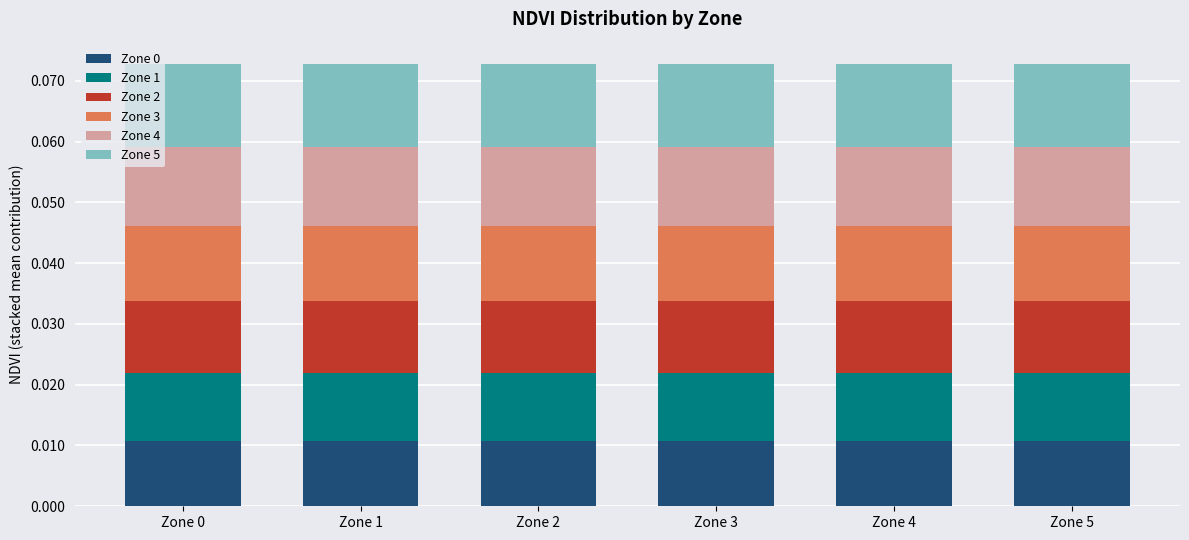

How many bars are there in total?

6